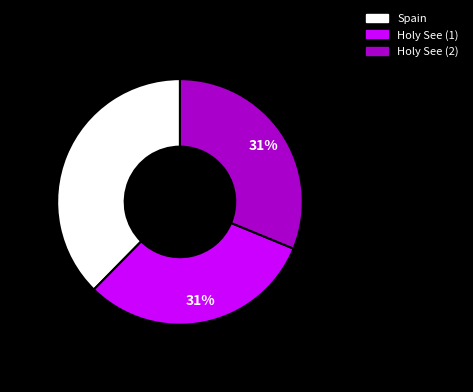

To the nearest percent, what is the combined percentage of Holy See (2) and Spain?

69%